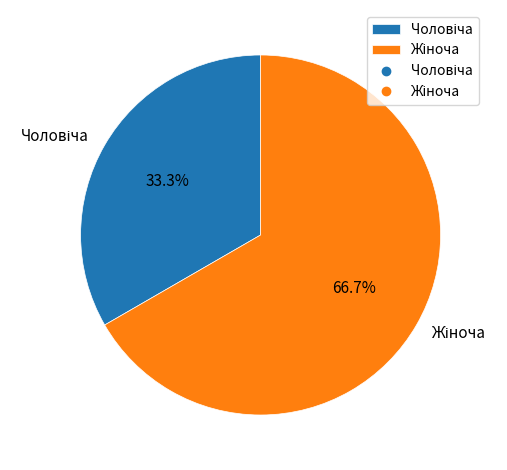

Is there any slice that represents more than half of the pie?

Yes